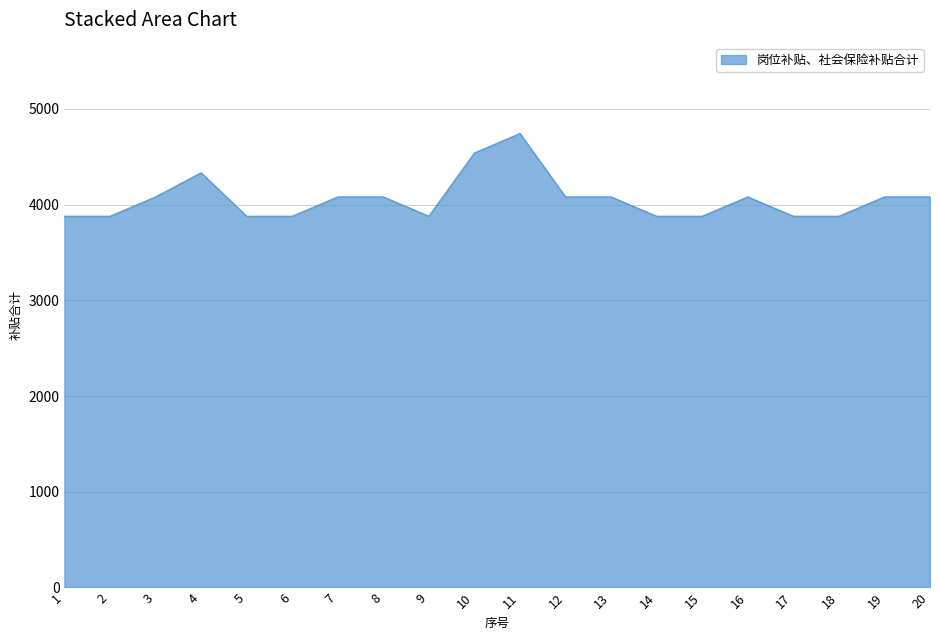

What is the average value?

4057.7